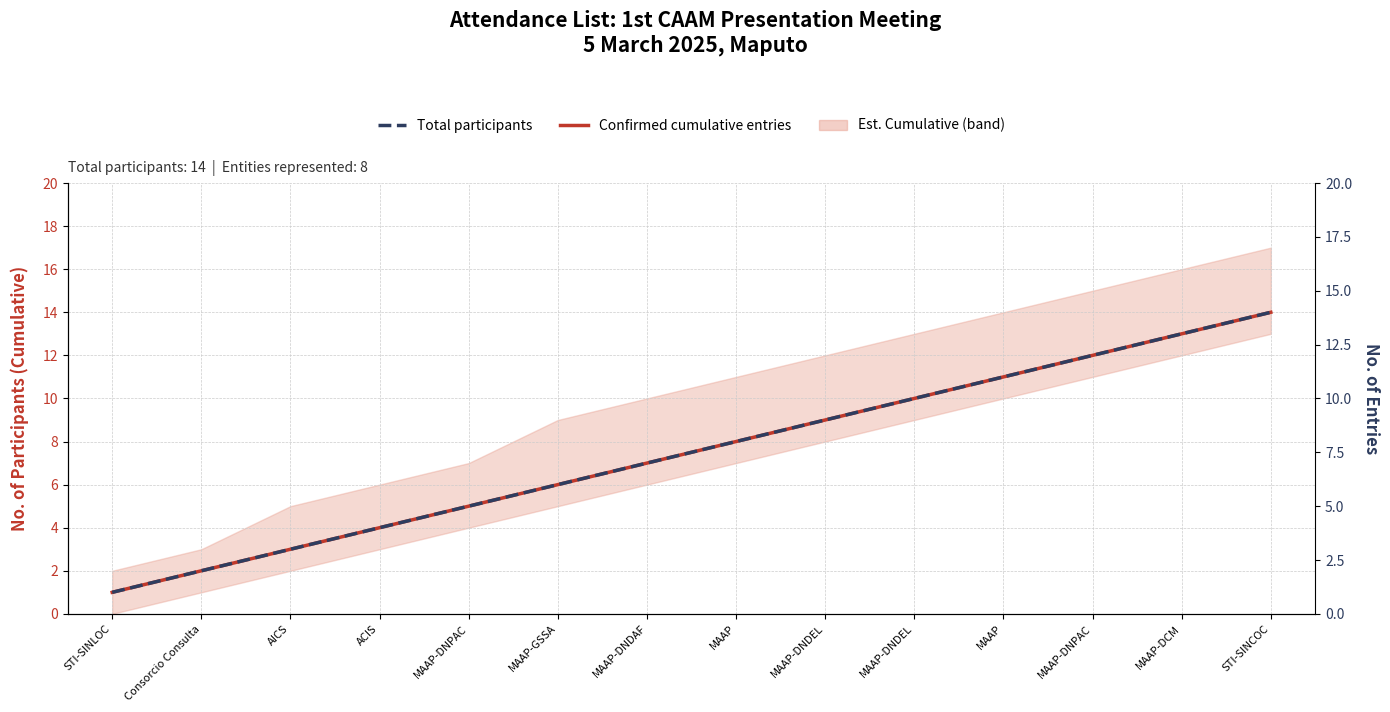

How many values in the Confirmed cumulative entries series are below 8?

7